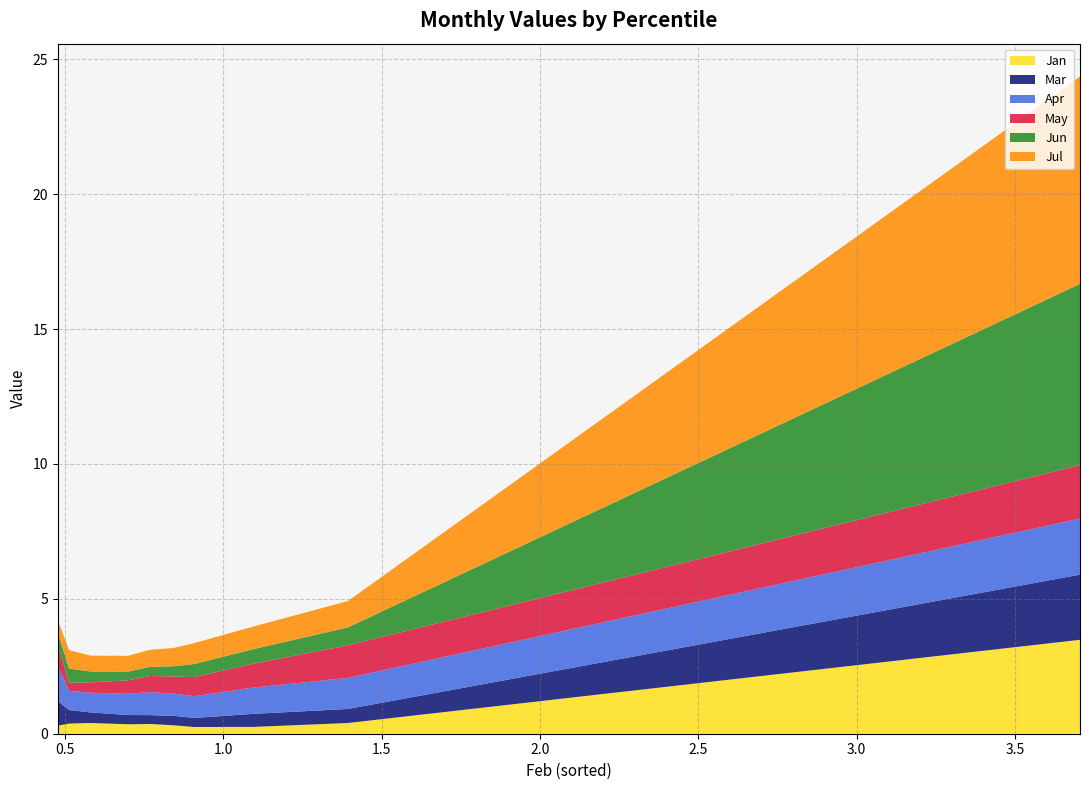

Reading left to right, transcribe all the data shown in this chart.

Jan: pct05=3.5	pct15=0.4	pct25=0.3	pct35=0.2	pct45=0.3	pct55=0.4	pct65=0.4	pct75=0.4	pct85=0.4	pct95=0.3
Mar: pct05=2.4	pct15=0.5	pct25=0.5	pct35=0.3	pct45=0.3	pct55=0.3	pct65=0.3	pct75=0.4	pct85=0.5	pct95=0.9
Apr: pct05=2.1	pct15=1.2	pct25=1.0	pct35=0.8	pct45=0.8	pct55=0.9	pct65=0.8	pct75=0.7	pct85=0.7	pct95=1.3
May: pct05=2.0	pct15=1.2	pct25=0.9	pct35=0.7	pct45=0.6	pct55=0.6	pct65=0.5	pct75=0.4	pct85=0.3	pct95=0.8
Jun: pct05=6.7	pct15=0.7	pct25=0.5	pct35=0.5	pct45=0.4	pct55=0.3	pct65=0.3	pct75=0.4	pct85=0.5	pct95=0.4
Jul: pct05=7.7	pct15=1.0	pct25=0.8	pct35=0.8	pct45=0.7	pct55=0.6	pct65=0.6	pct75=0.6	pct85=0.7	pct95=0.5